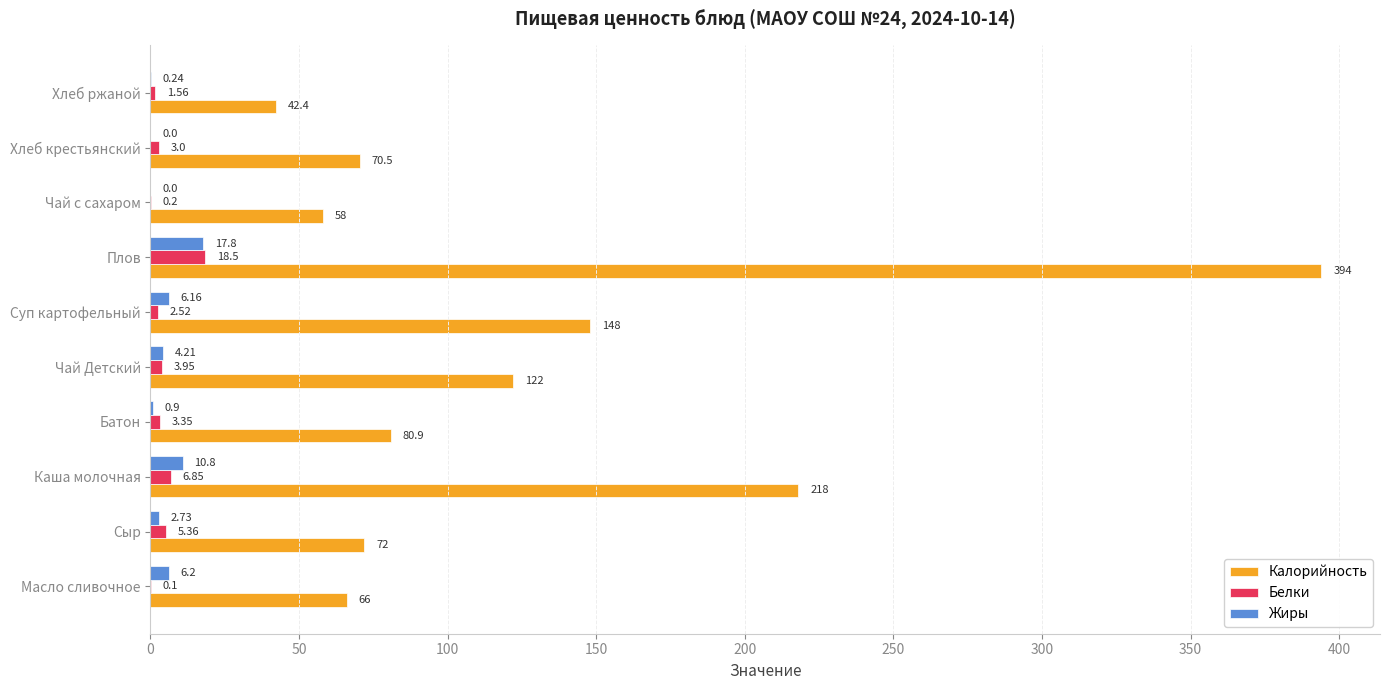

What is the highest value of the Жиры series?

17.8